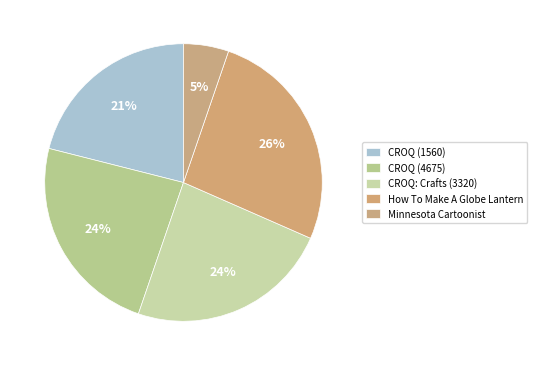

Which slice is the largest?

How To Make A Globe Lantern